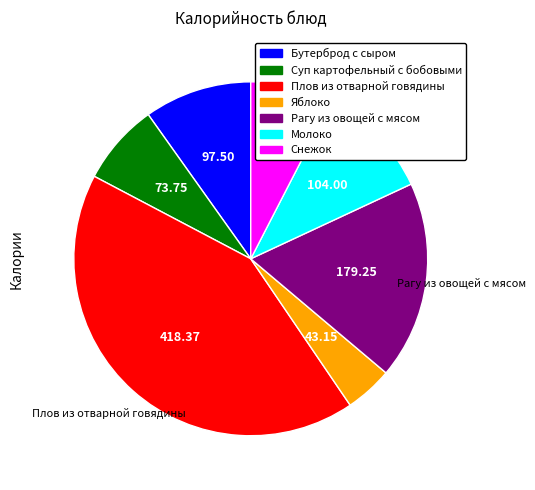

Between Молоко and Снежок, which is larger?

Молоко